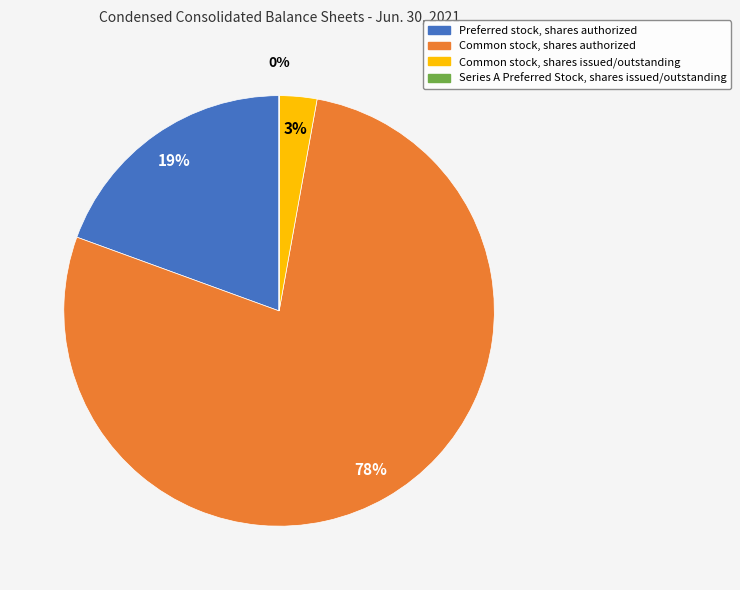

What is the largest slice in the pie chart?

Common stock, shares authorized